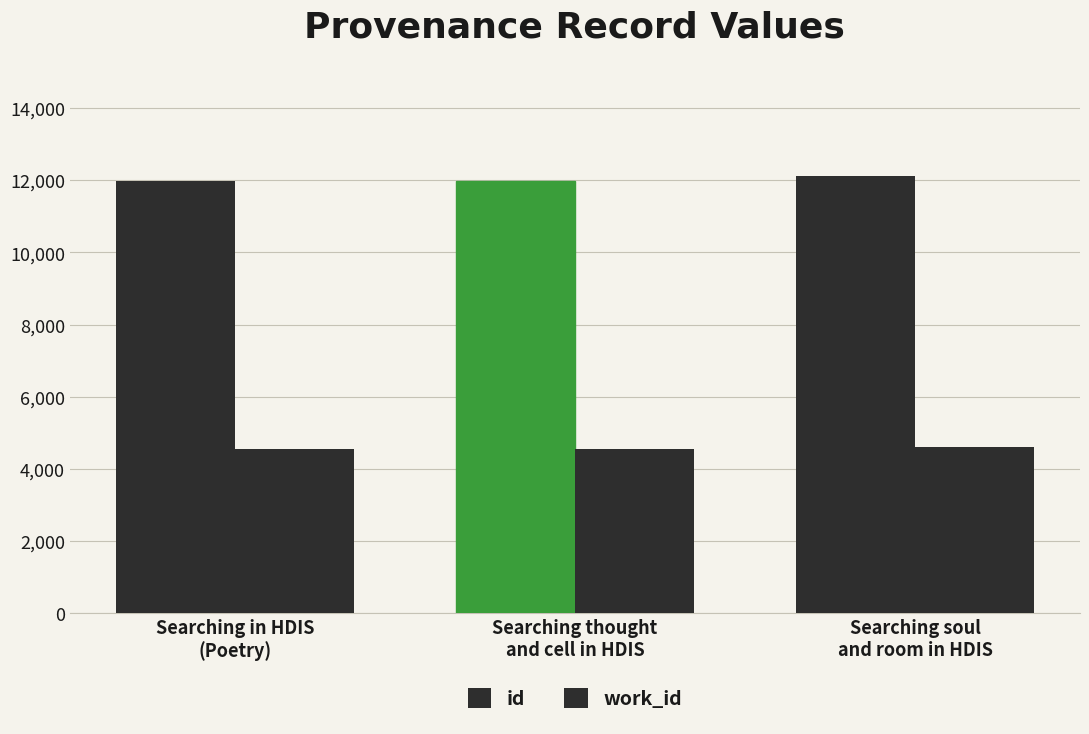

What is the value of the id bar at the 1st from the left?

11981